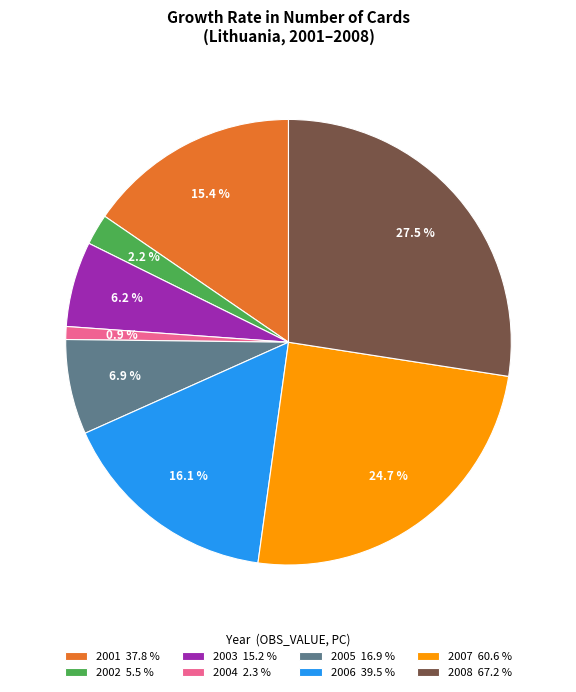

Is it true that 2005 is 7% of the pie?

True